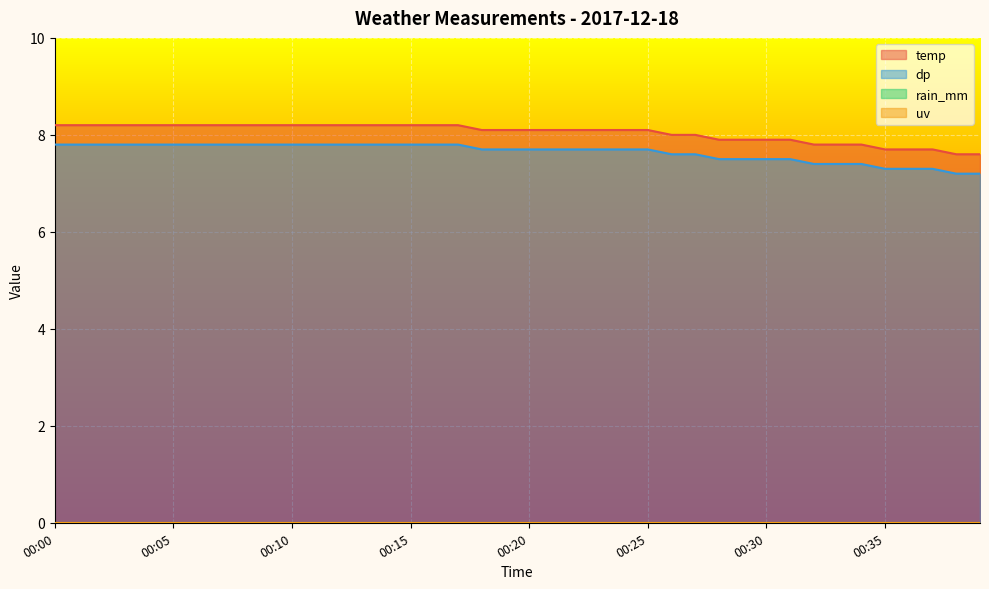

What is the difference between the maximum and minimum values in the dp series?

0.6